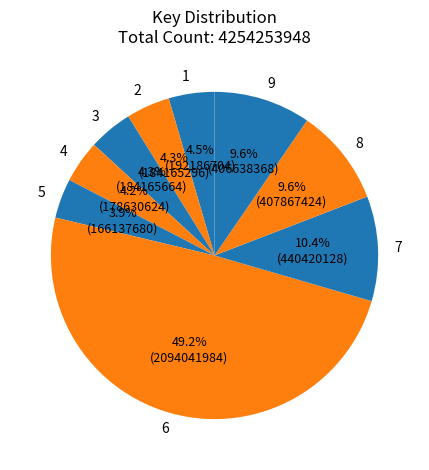

What percentage is the 8 slice, to the nearest percent?

10%